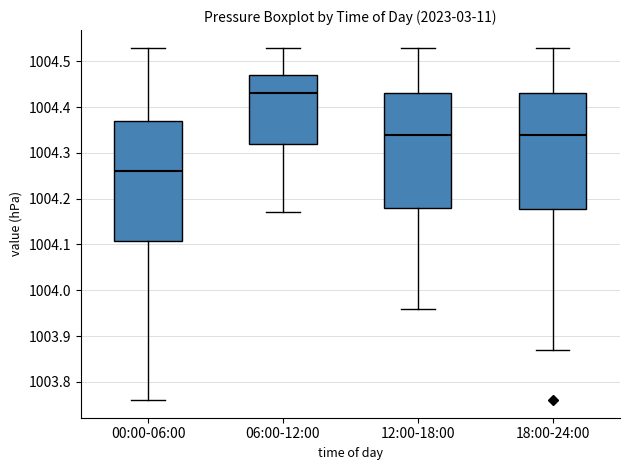

Which box has the highest median line?

06:00-12:00